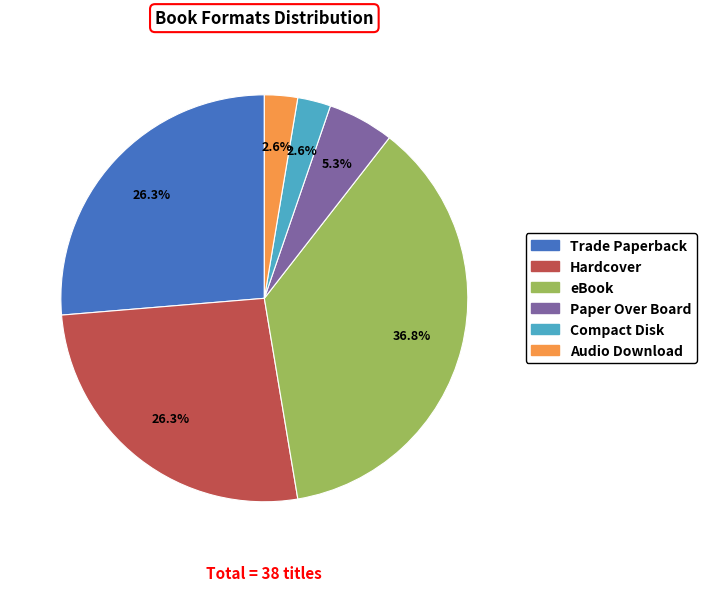

Between Paper Over Board and Trade Paperback, which is larger?

Trade Paperback